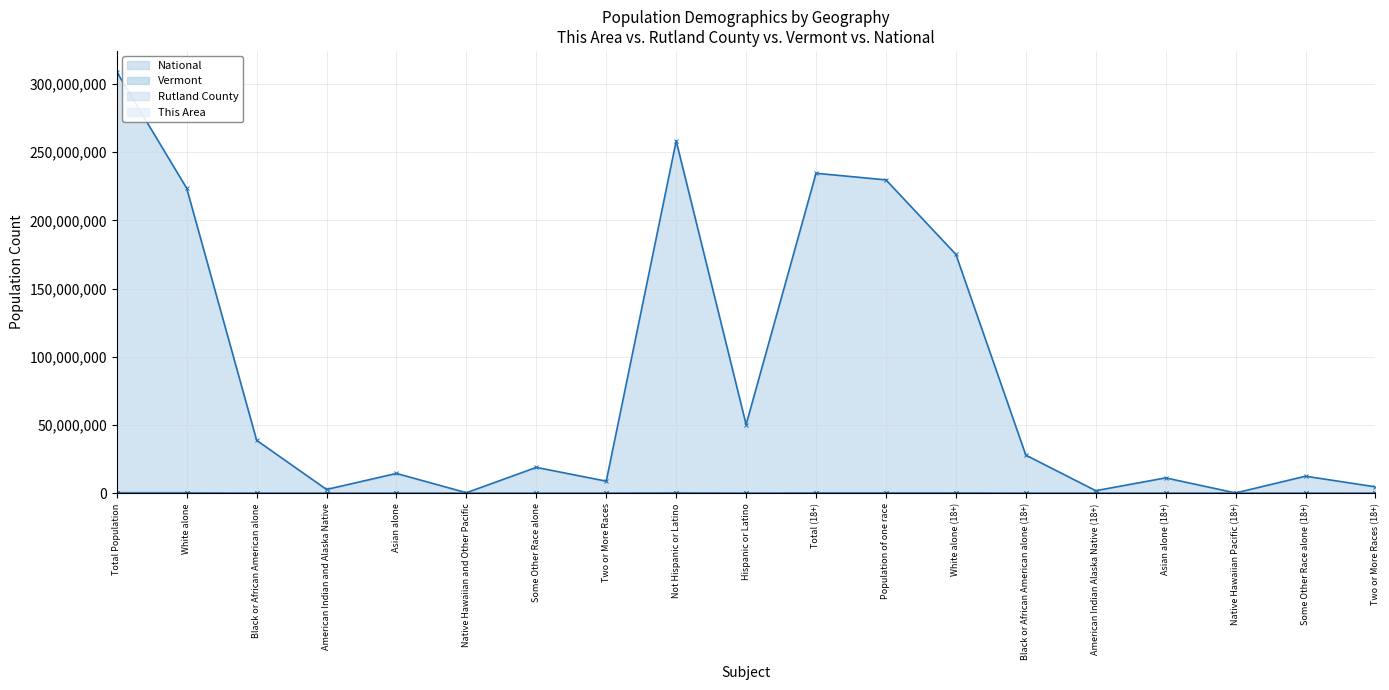

At which category does the chart reach its peak across all series?

Total Population